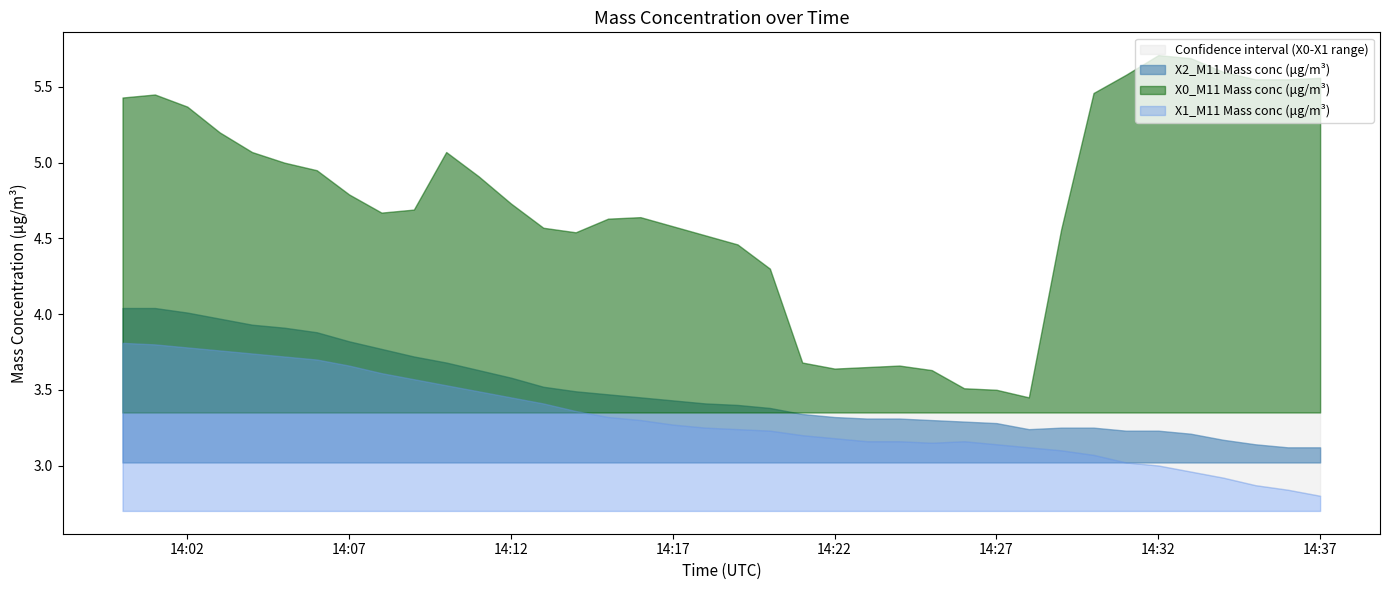

Reading left to right, extract all data points from this chart.

X0_M11 Mass conc (μg/m³): 5.4	5.5	5.4	5.2	5.1	5.0	5.0	4.8	4.7	4.7	5.1	4.9	4.7	4.6	4.5	4.6	4.6	4.6	4.5	4.5	4.3	3.7	3.6	3.6	3.7	3.6	3.5	3.5	3.5	4.6	5.5	5.6	5.7	5.7	5.6	5.5	5.5	5.6
X1_M11 Mass conc (μg/m³): 3.8	3.8	3.8	3.8	3.7	3.7	3.7	3.7	3.6	3.6	3.5	3.5	3.5	3.4	3.4	3.3	3.3	3.3	3.2	3.2	3.2	3.2	3.2	3.2	3.2	3.1	3.2	3.1	3.1	3.1	3.1	3.0	3.0	3.0	2.9	2.9	2.8	2.8
X2_M11 Mass conc (μg/m³): 4.0	4.0	4.0	4.0	3.9	3.9	3.9	3.8	3.8	3.7	3.7	3.6	3.6	3.5	3.5	3.5	3.5	3.4	3.4	3.4	3.4	3.3	3.3	3.3	3.3	3.3	3.3	3.3	3.2	3.2	3.2	3.2	3.2	3.2	3.2	3.1	3.1	3.1